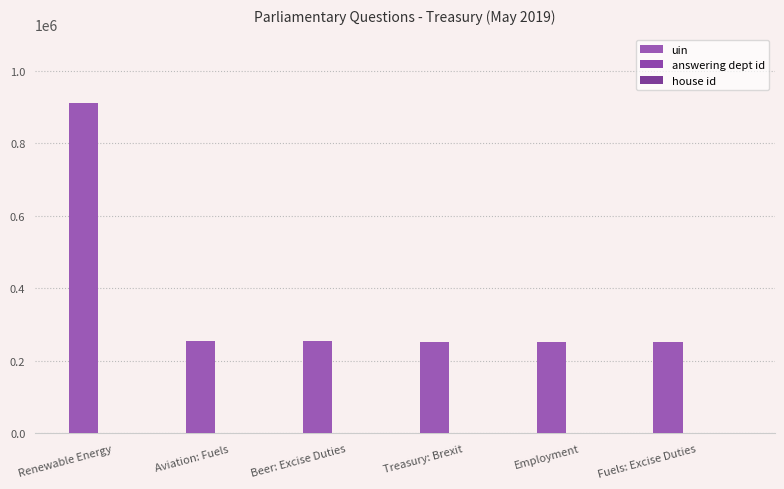

What is the value of the uin bar at the 4th from the left?

253453